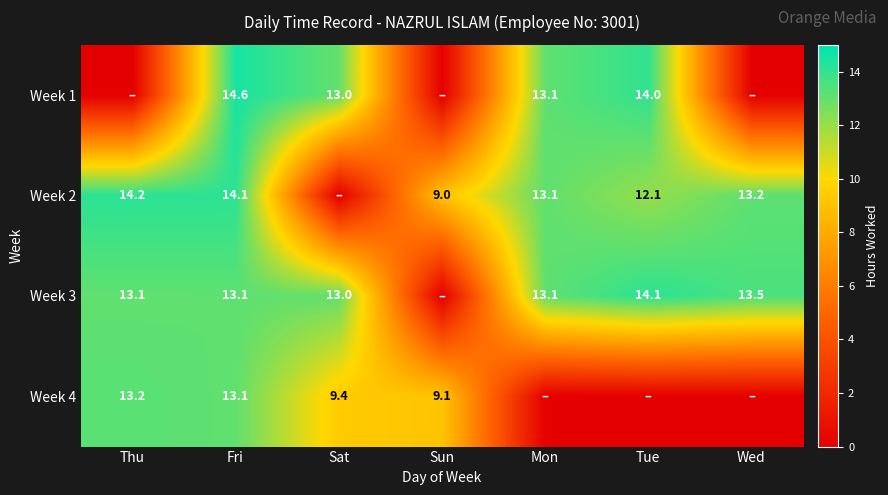

True or false: Week 4 has a value of 5.5 at Fri.

False